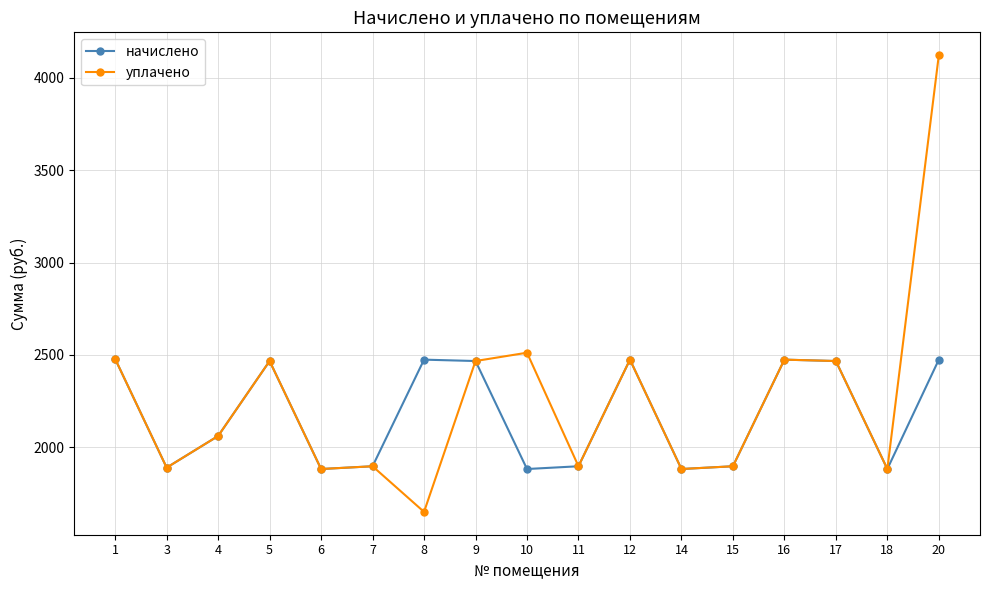

At which category does the chart reach its peak across all series?

20